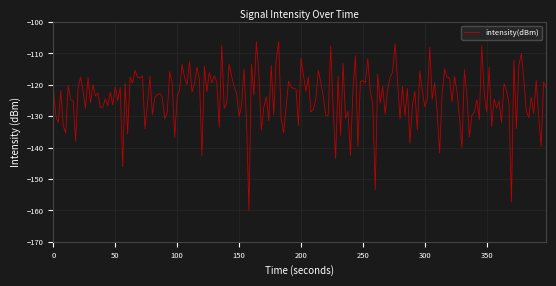

What is the difference between the maximum and minimum values?

53.9